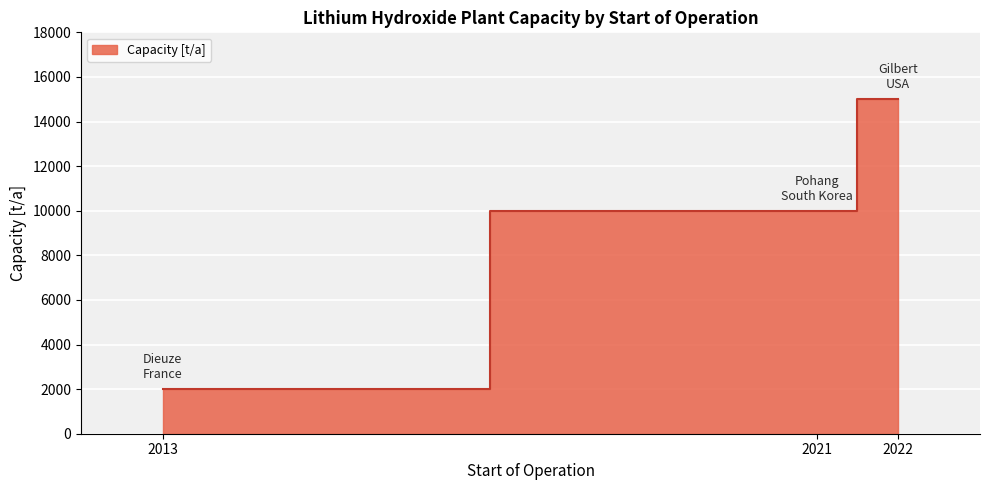

What is the average value?

9000